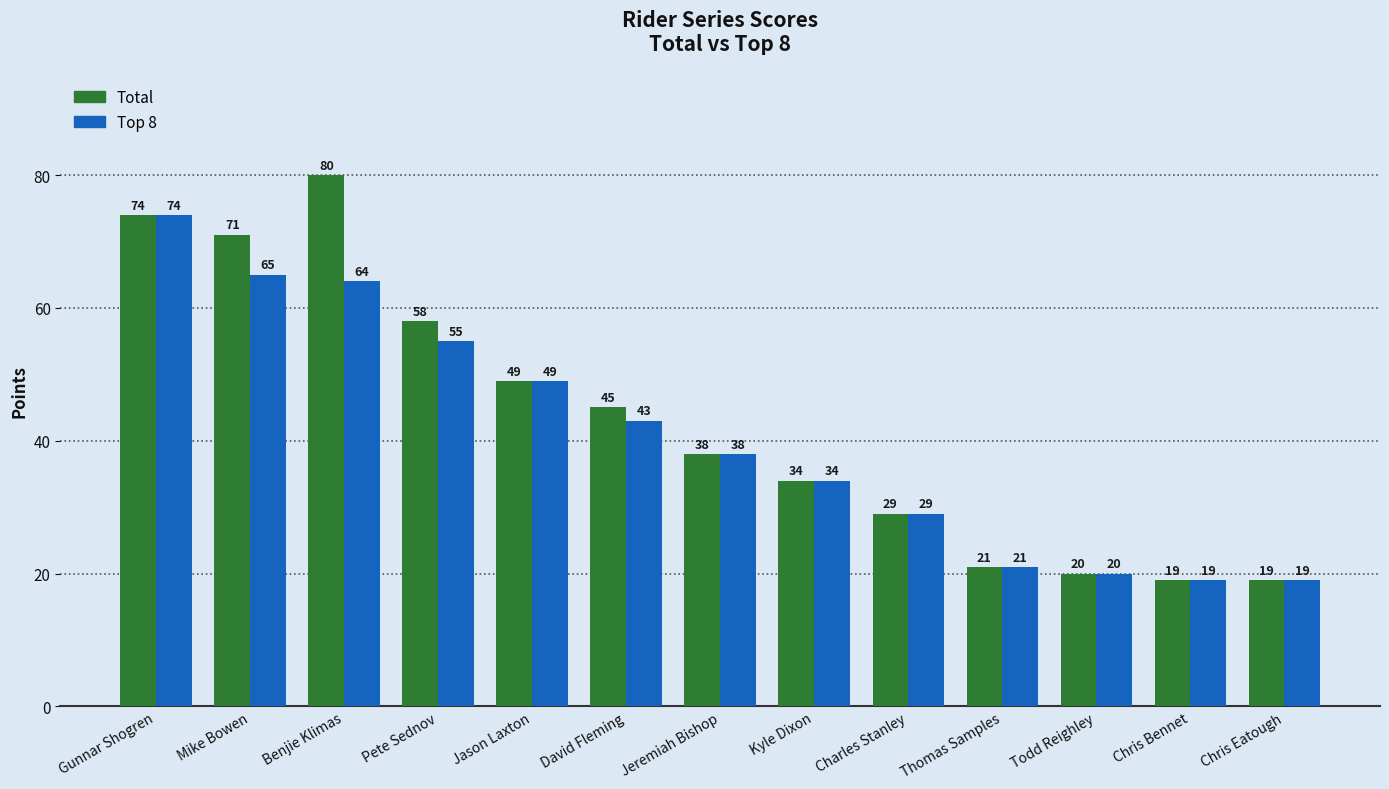

Reading left to right, what are all the values shown in this chart?

Total: 74	71	80	58	49	45	38	34	29	21	20	19	19
Top 8: 74	65	64	55	49	43	38	34	29	21	20	19	19